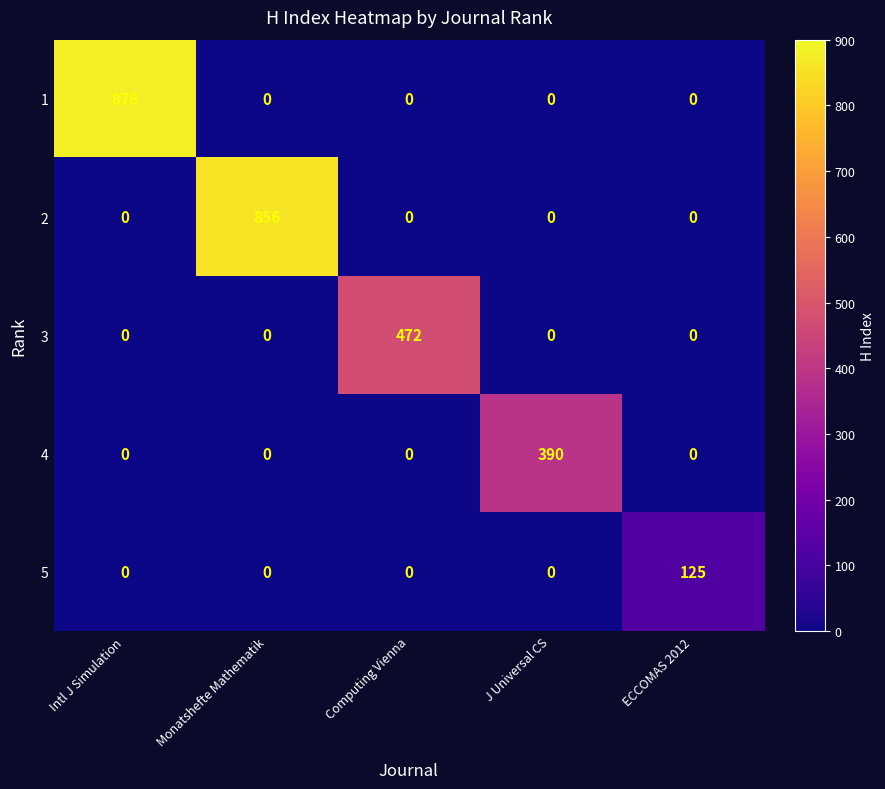

How many distinct data groups are displayed?

5